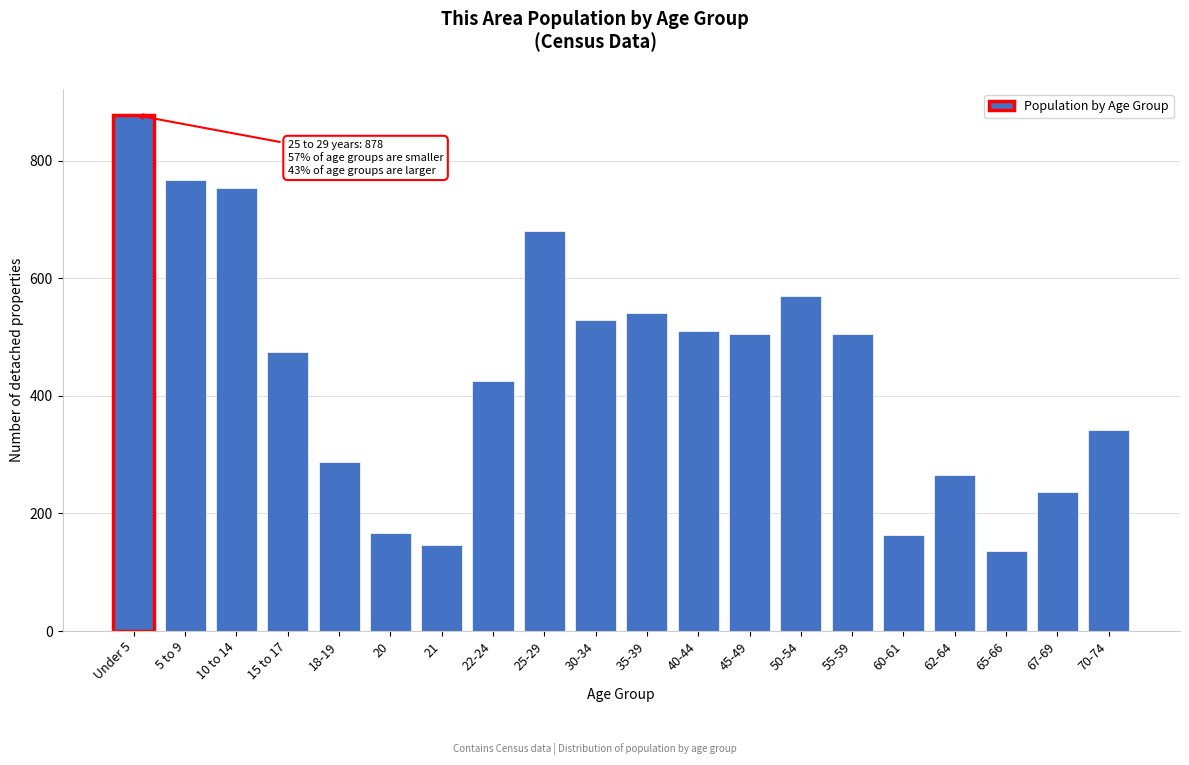

What is the average value?

444